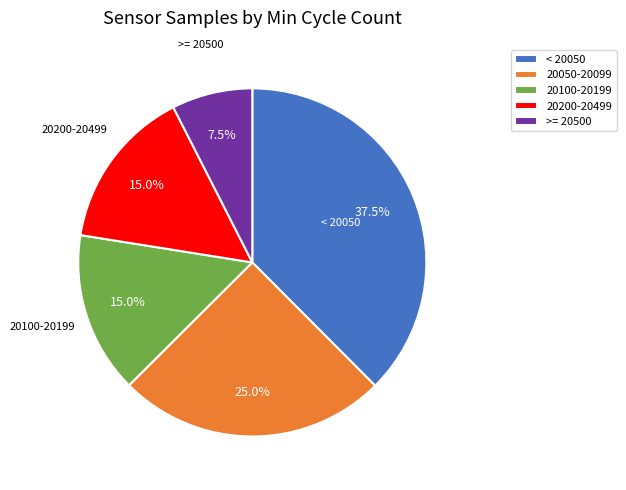

Which category has the biggest portion of the pie?

< 20050